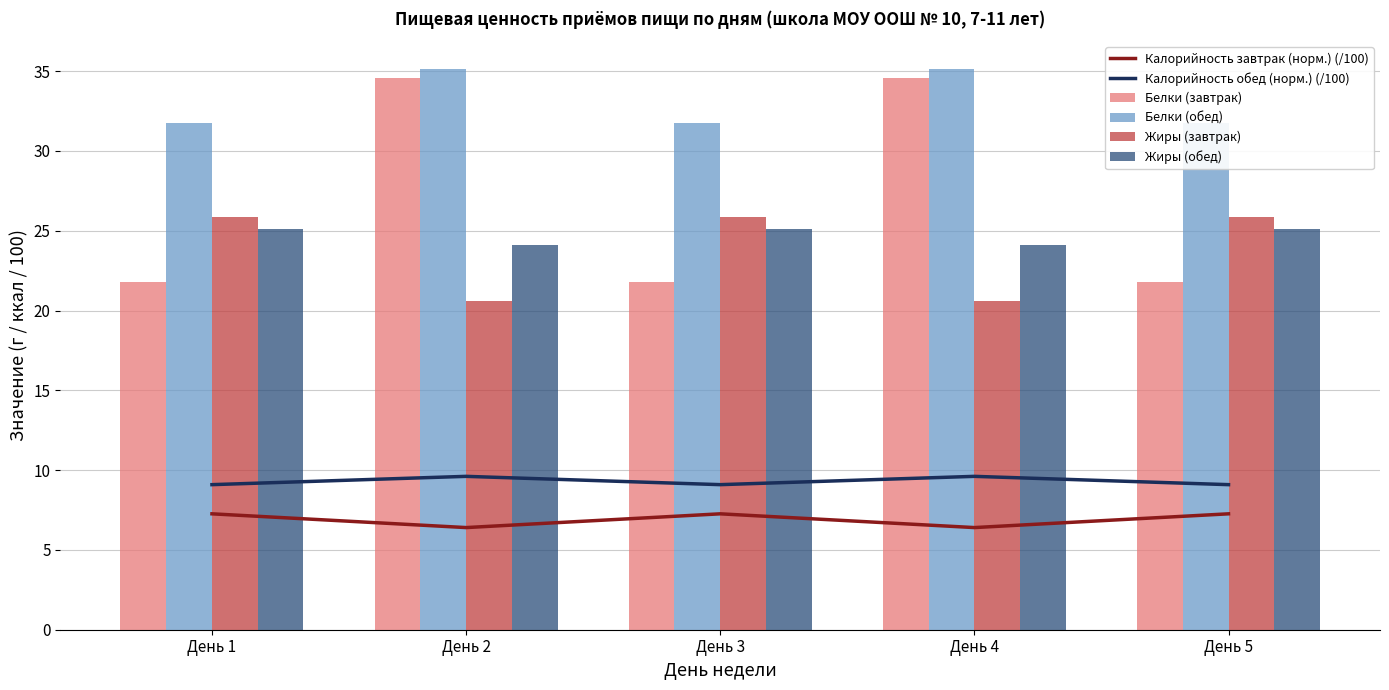

Reading left to right, transcribe all the data shown in this chart.

Калорийность завтрак (норм.) (/100): День 1=7.3	День 2=6.4	День 3=7.3	День 4=6.4	День 5=7.3
Калорийность обед (норм.) (/100): День 1=9.1	День 2=9.6	День 3=9.1	День 4=9.6	День 5=9.1
Белки (завтрак): День 1=21.8	День 2=34.6	День 3=21.8	День 4=34.6	День 5=21.8
Белки (обед): День 1=31.7	День 2=35.1	День 3=31.7	День 4=35.1	День 5=31.7
Жиры (завтрак): День 1=25.9	День 2=20.6	День 3=25.9	День 4=20.6	День 5=25.9
Жиры (обед): День 1=25.1	День 2=24.1	День 3=25.1	День 4=24.1	День 5=25.1